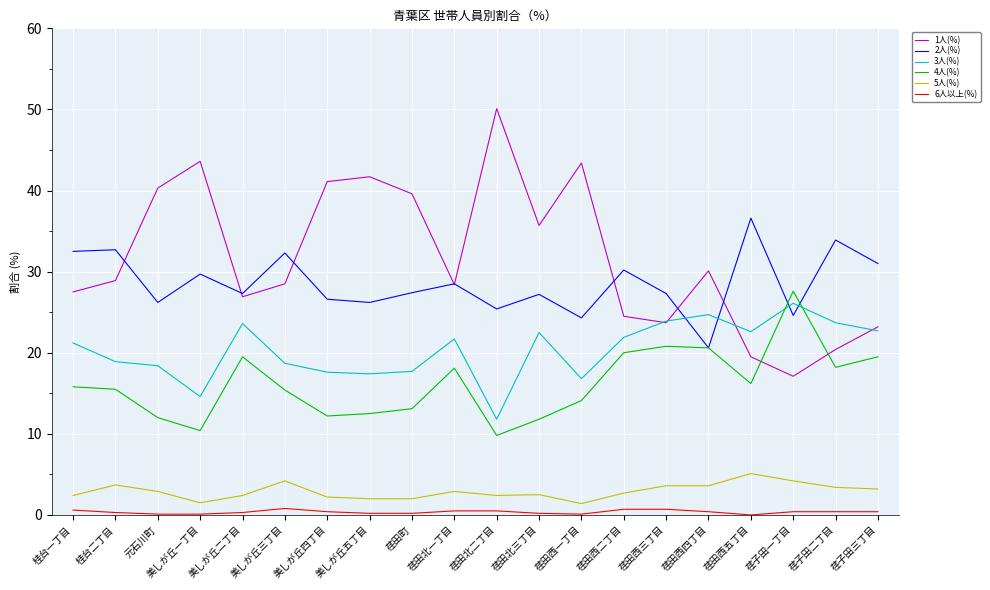

What are all the series names shown in the legend?

1人(%), 2人(%), 3人(%), 4人(%), 5人(%), 6人以上(%)